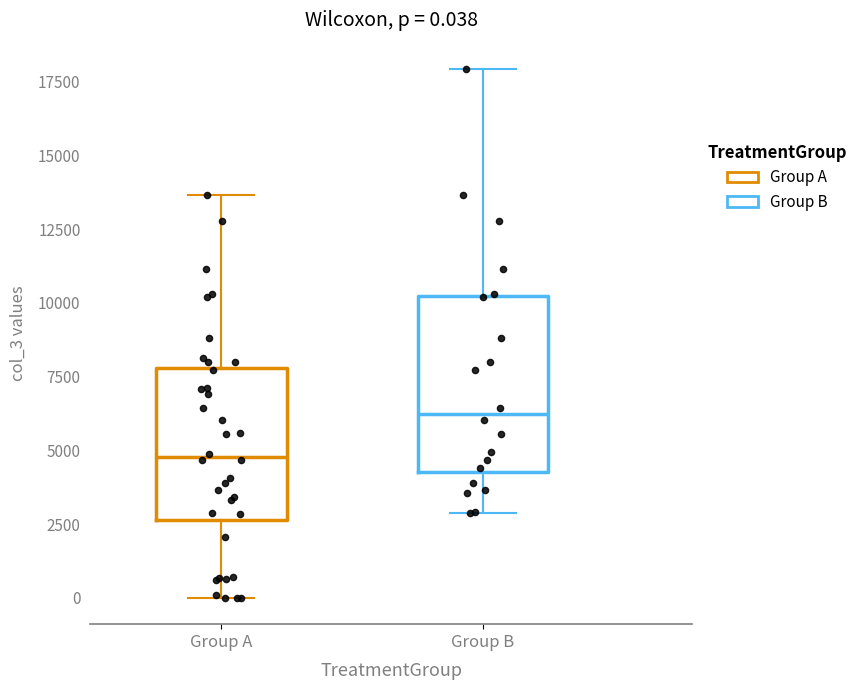

Which box's median line is the lowest?

Group A